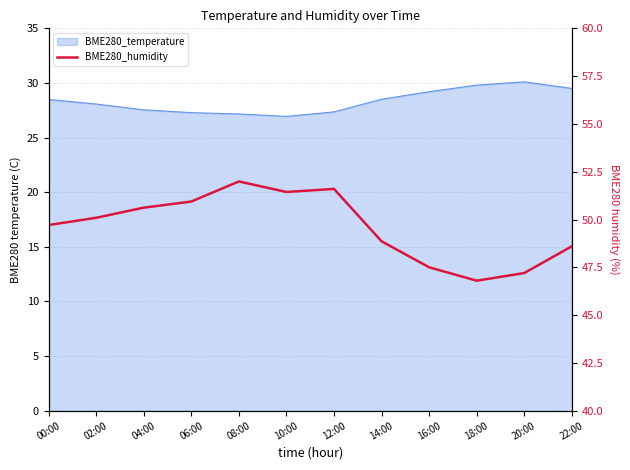

How many interior local peaks (higher than both neighbors) does the data have?

2